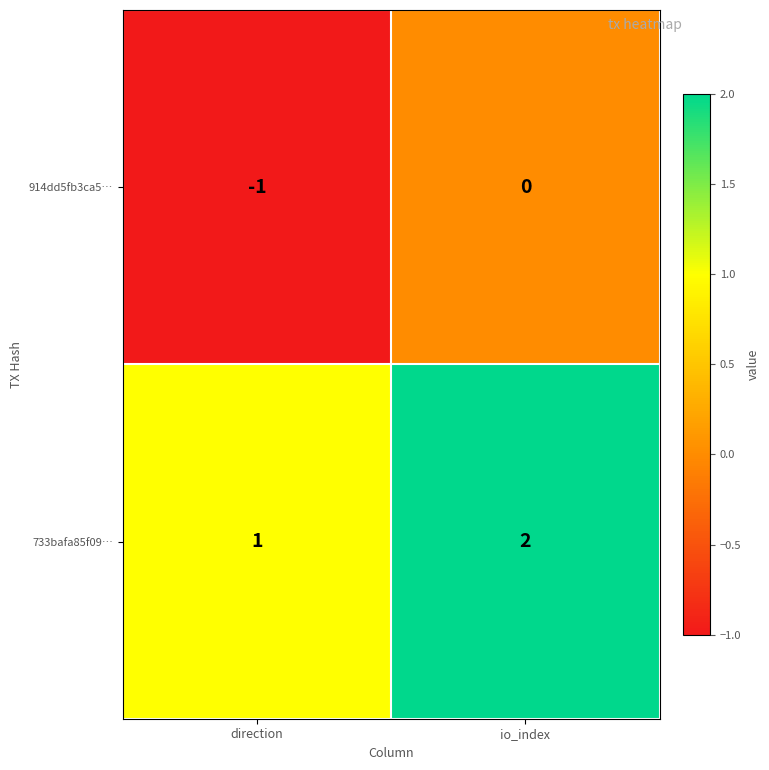

What is the sum of the 733bafa85f09… values at direction and io_index?

3